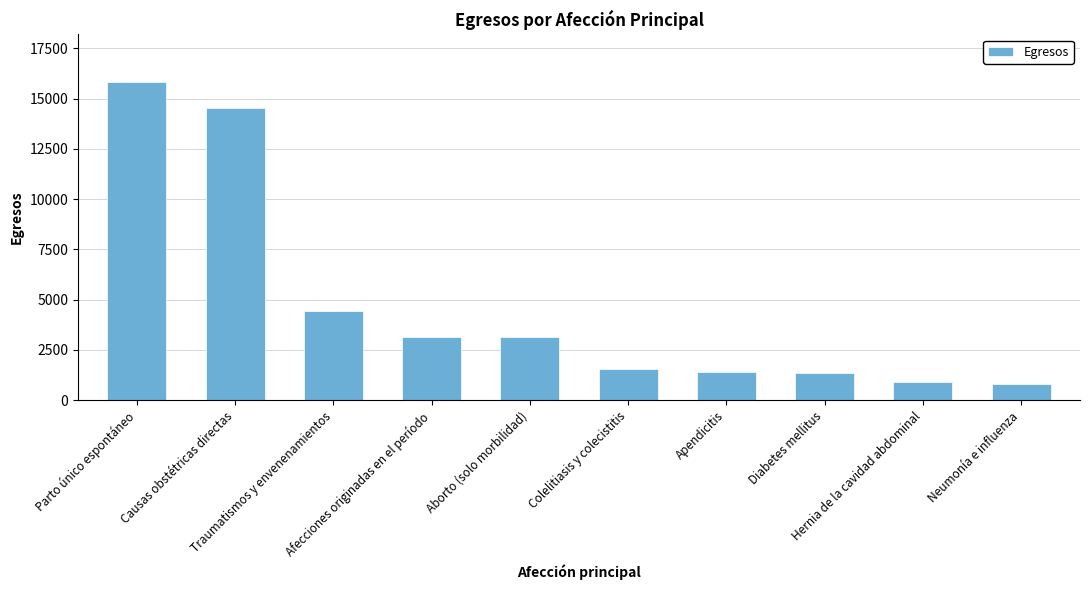

What is the minimum value shown in the chart?

809